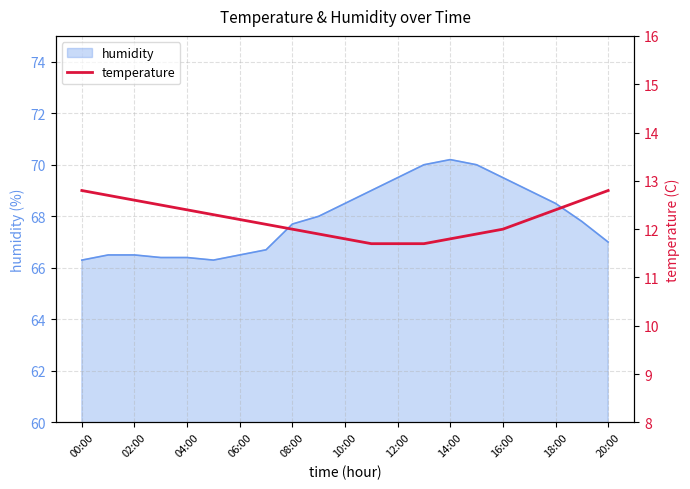

The value of humidity at 18:00 is 18.2. True or false?

False